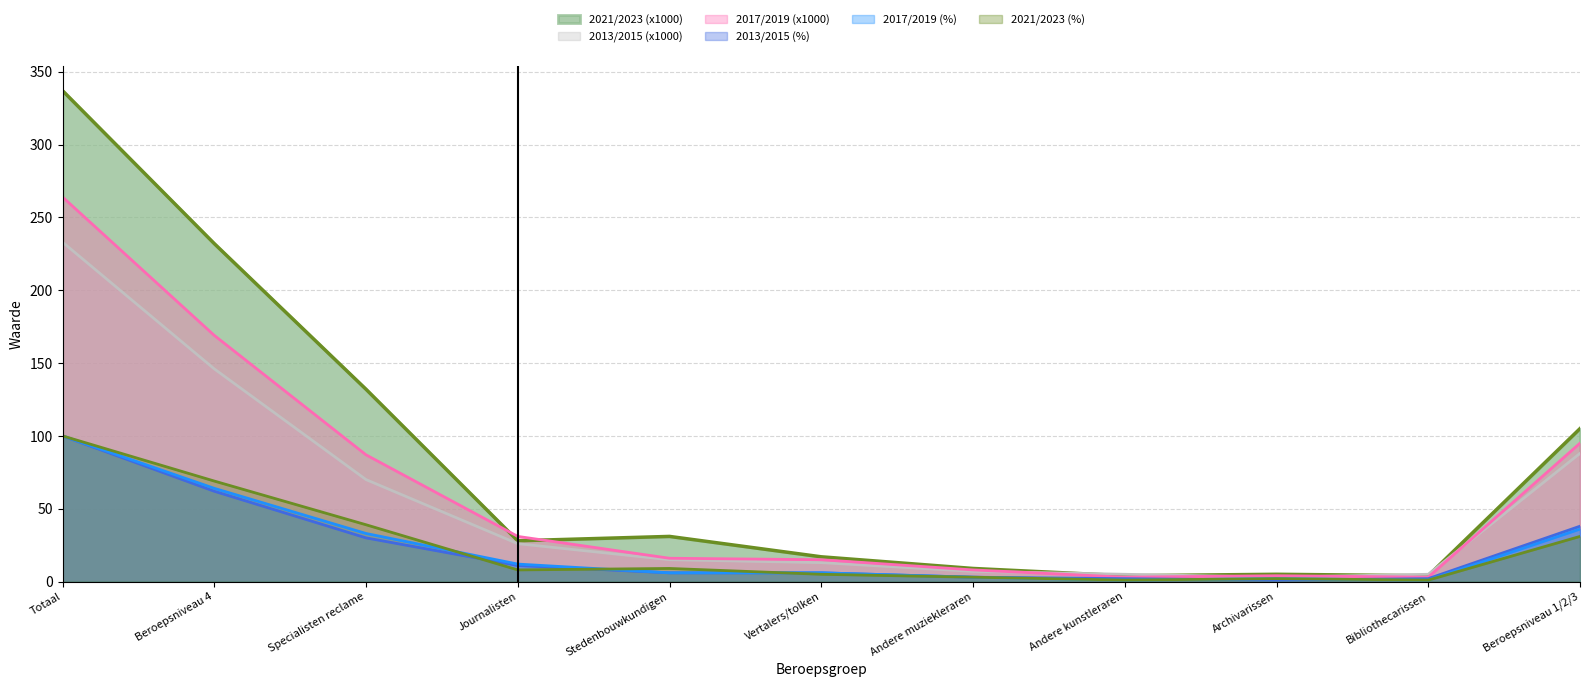

What is the minimum value for 2021/2023 (%)?

1